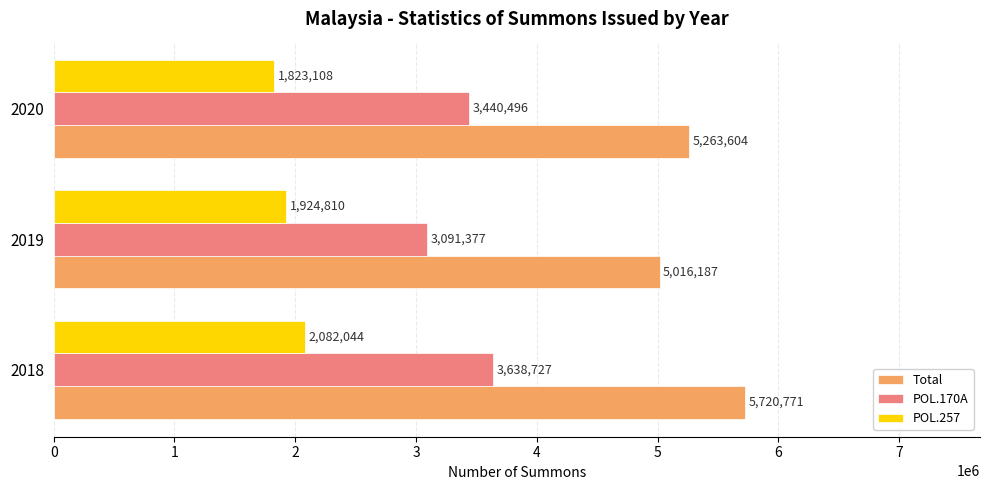

Is it true that Total equals 1963786 at 2020?

False